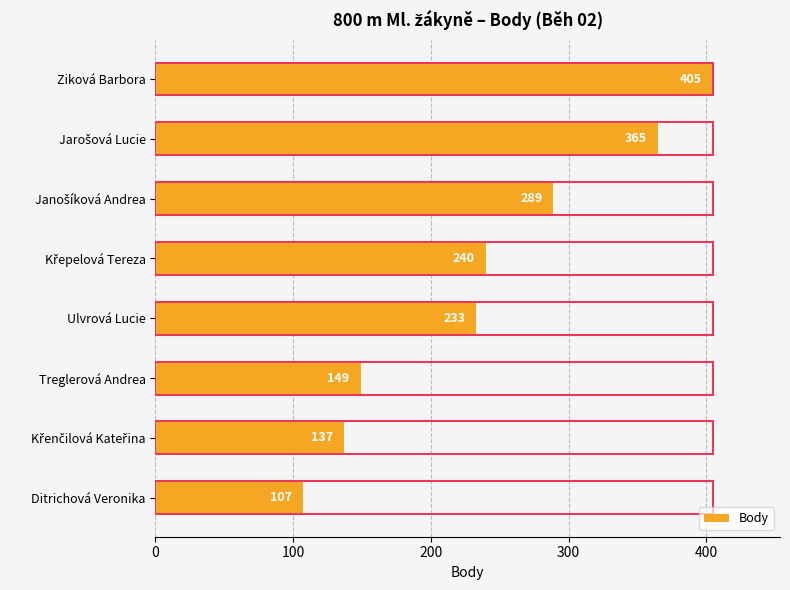

What is the average value?

241